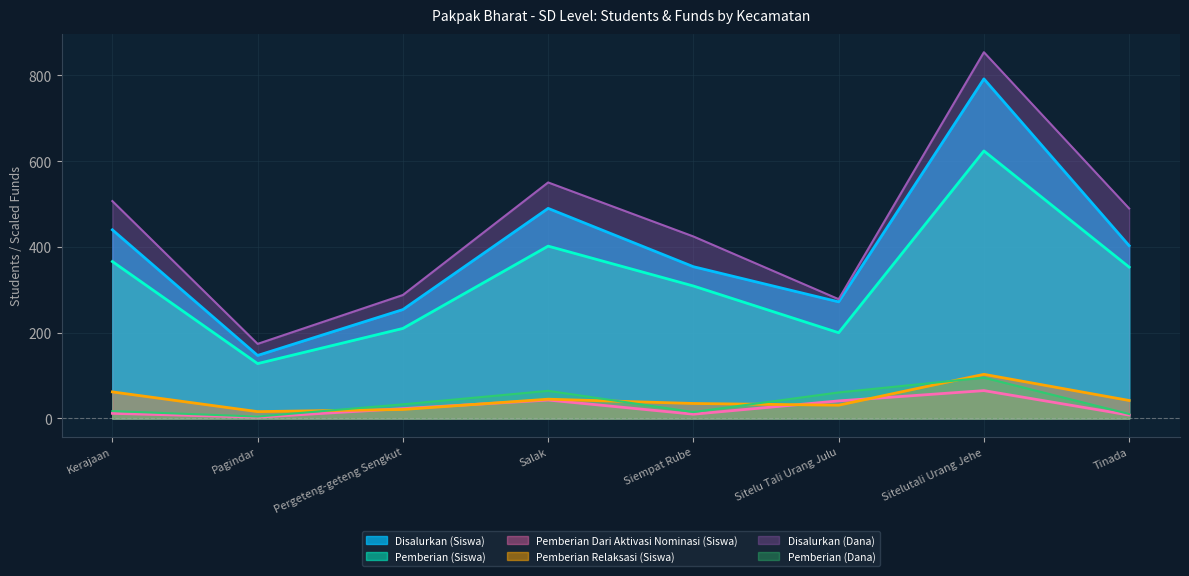

The value of Pemberian (Siswa) at Sitelu Tali Urang Julu is 200.0. True or false?

True